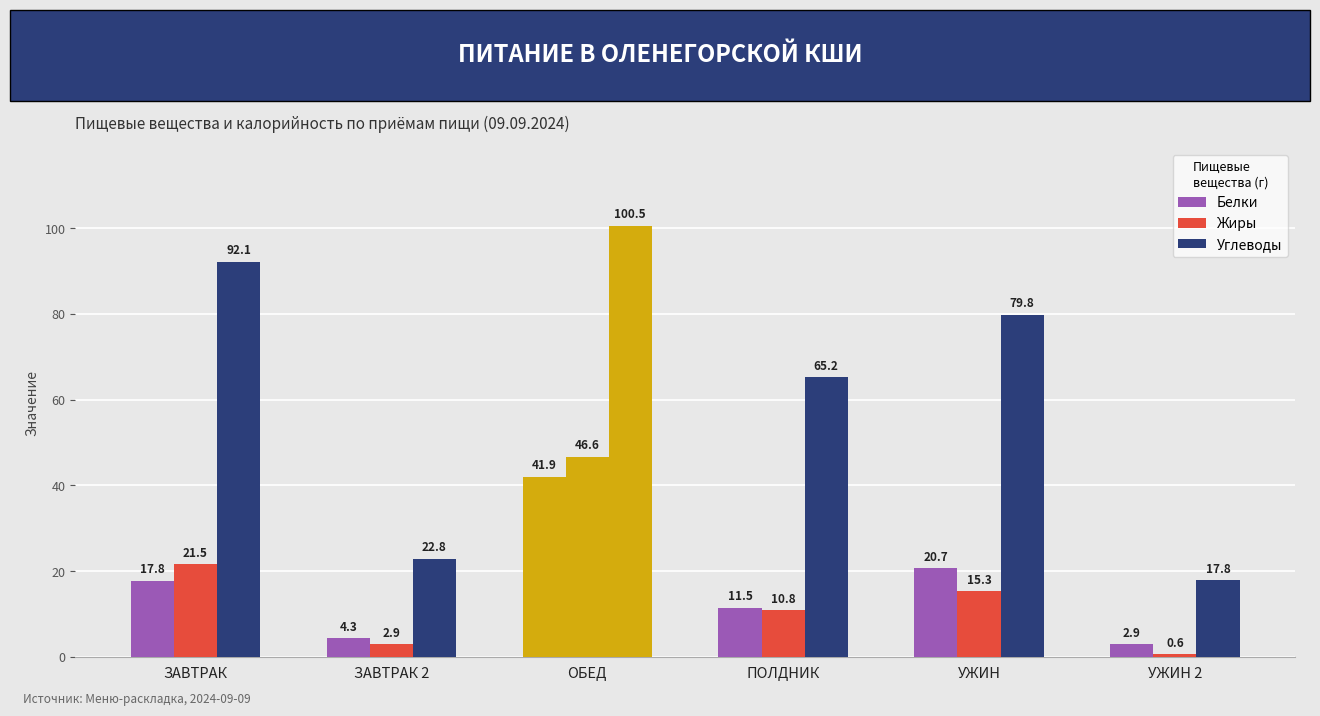

How many groups of bars are there?

6